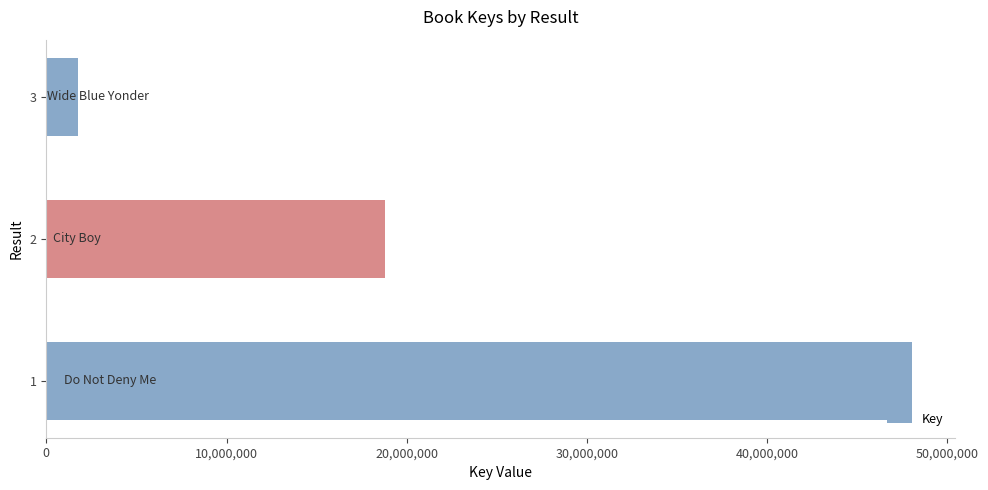

At which label is the value closest to 24901132?

2